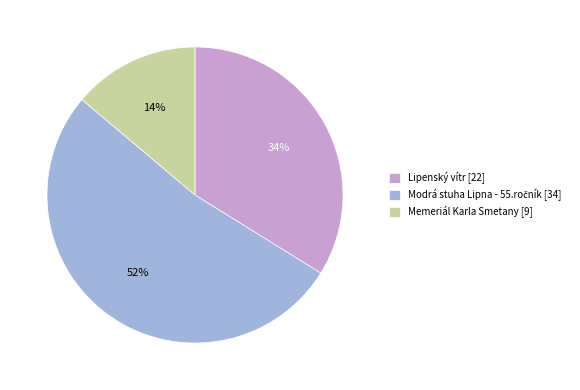

To the nearest percent, what is the difference between the largest and smallest slice percentages?

38%